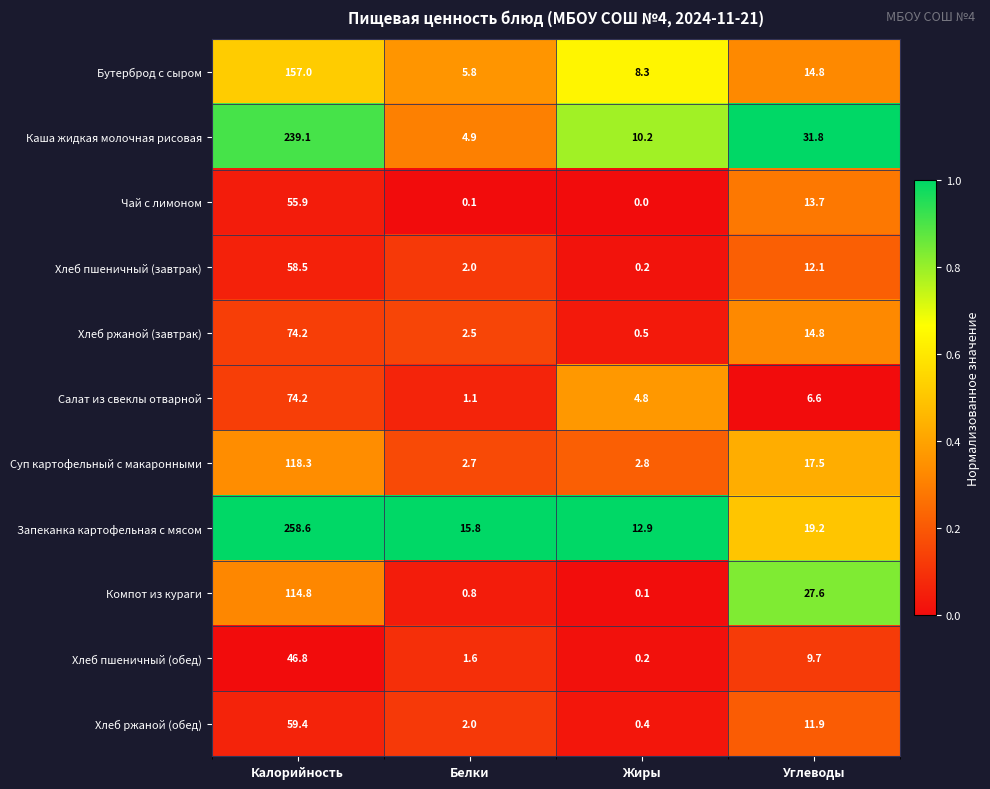

How many data points in Бутерброд с сыром are less than 14?

2